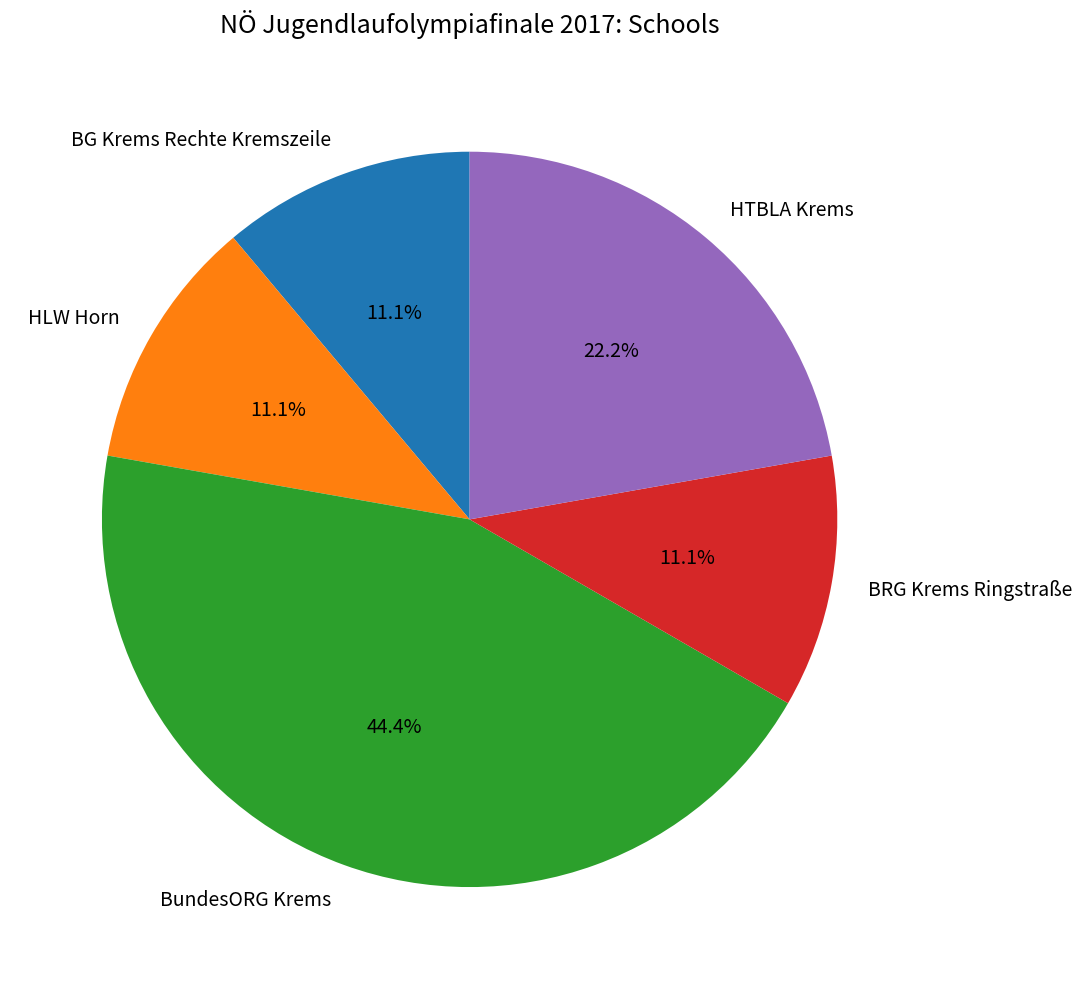

To the nearest percent, what percentage of the pie is BundesORG Krems?

44%